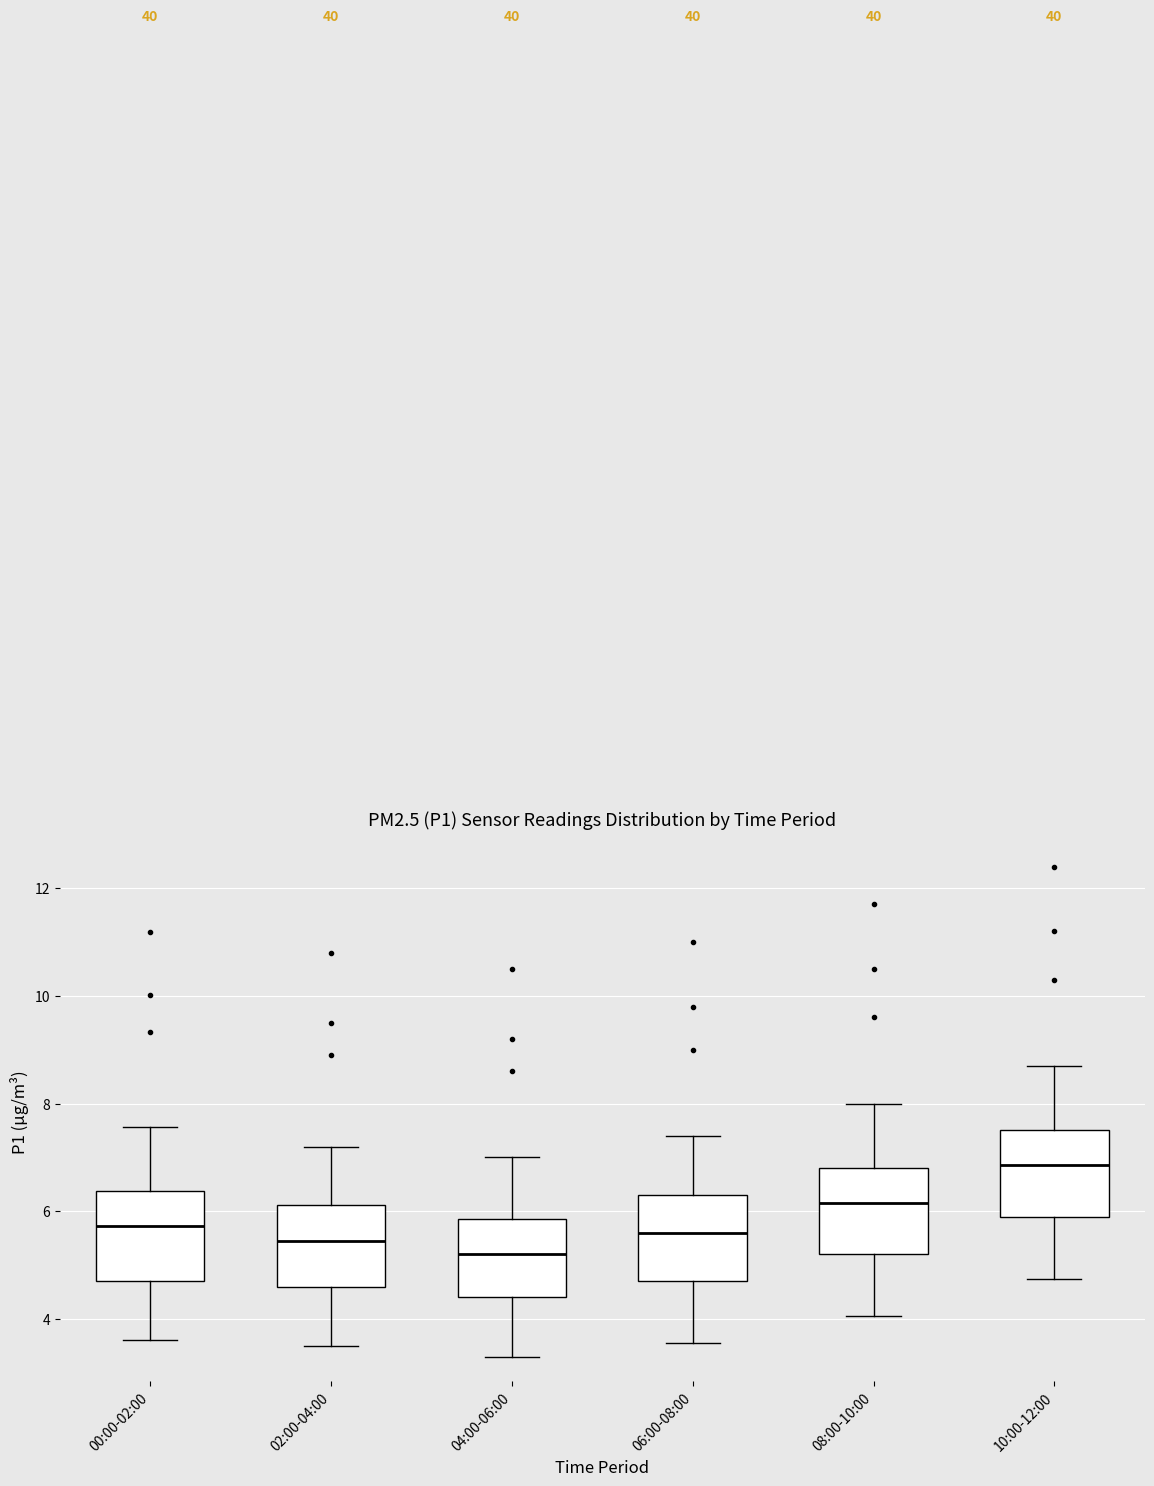

Which box has the highest median line?

10:00-12:00